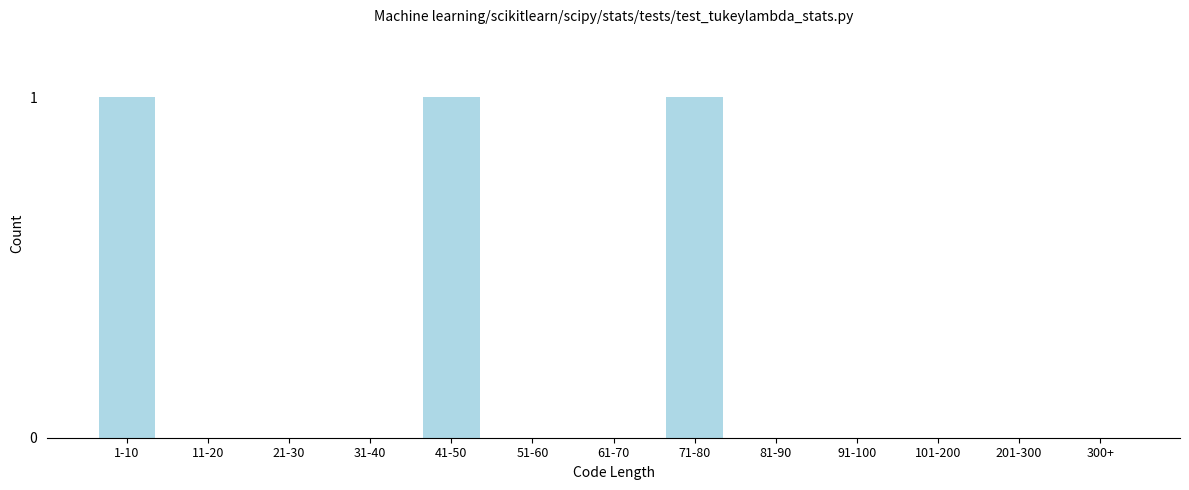

Reading right to left, transcribe all the data shown in this chart.

300+=0	201-300=0	101-200=0	91-100=0	81-90=0	71-80=1	61-70=0	51-60=0	41-50=1	31-40=0	21-30=0	11-20=0	1-10=1